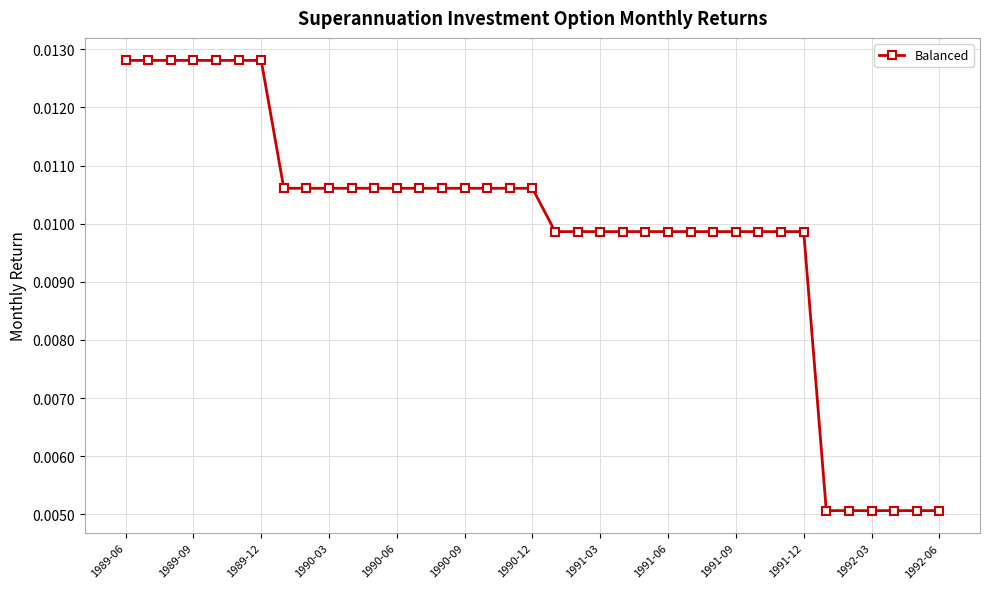

How many values are between 0 and 1?

37